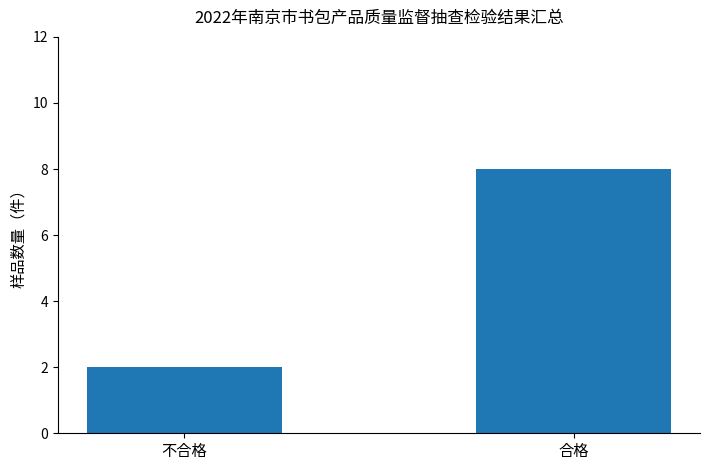

What is the difference between the maximum and minimum values?

6